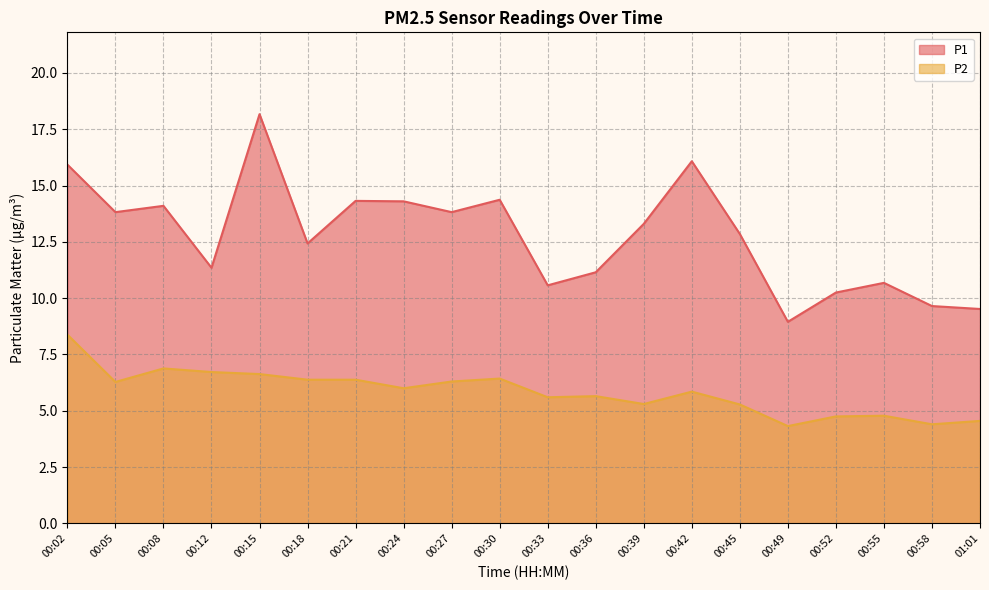

List the labels in order of P1 value, smallest first.

00:49, 01:01, 00:58, 00:52, 00:33, 00:55, 00:36, 00:12, 00:18, 00:45, 00:39, 00:05, 00:27, 00:08, 00:24, 00:21, 00:30, 00:02, 00:42, 00:15